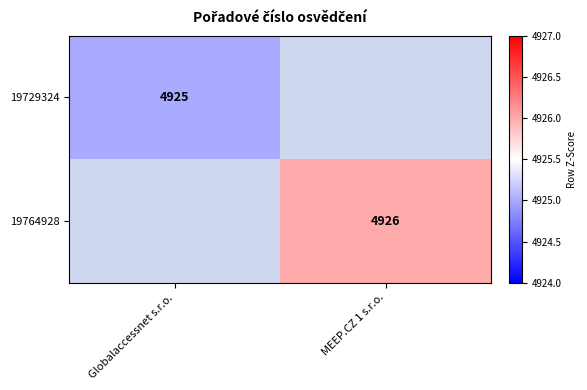

The 19764928 series shows 4926 at MEEP.CZ 1 s.r.o.. True or false?

True